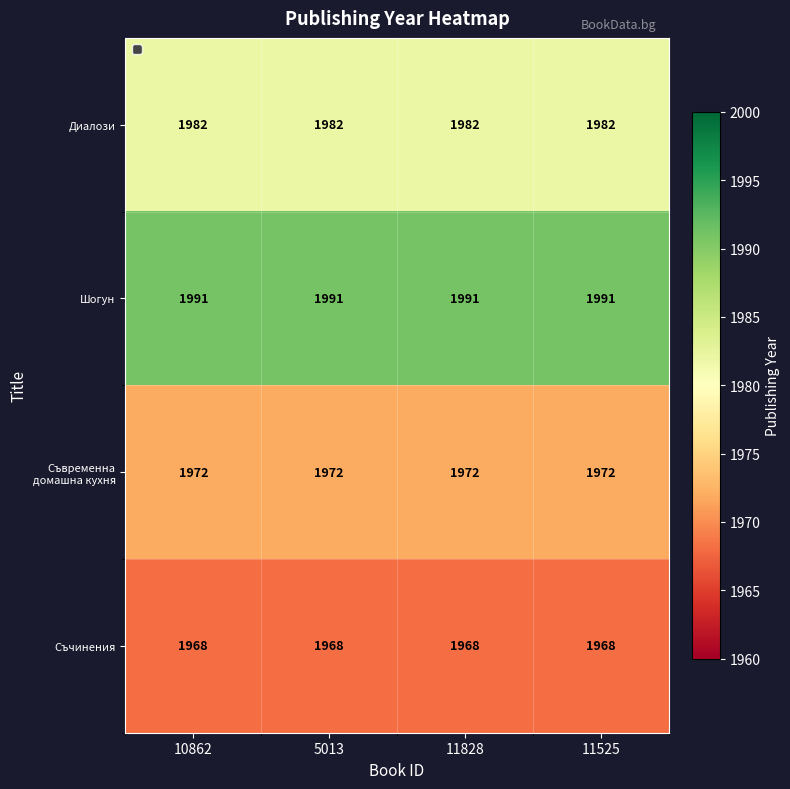

What is the difference between the highest and lowest values at 11828?

23